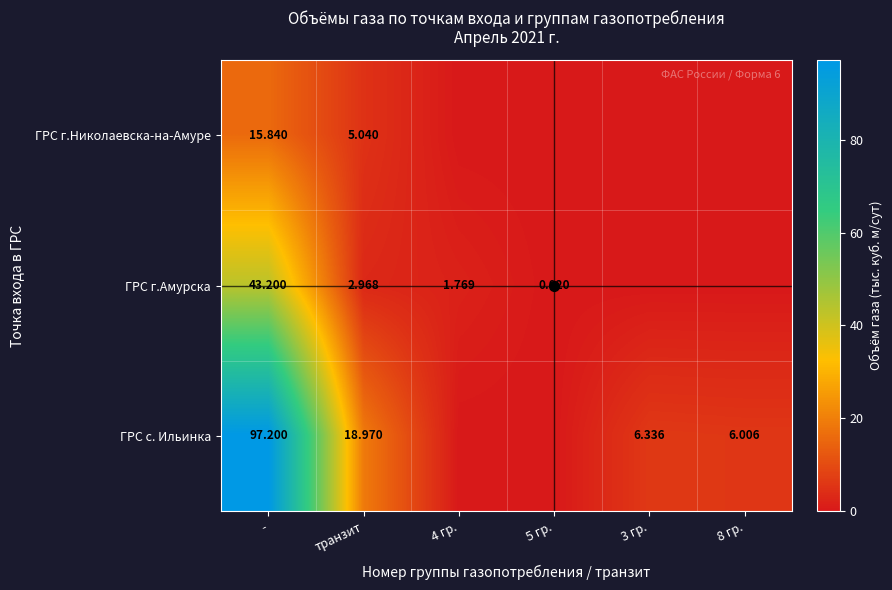

How many categories are shown in the chart?

6